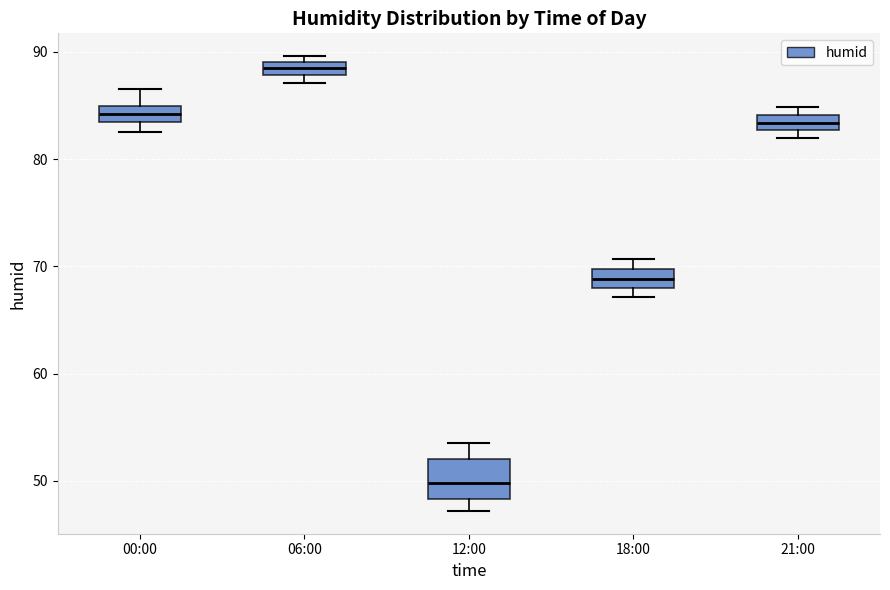

Which box's median line is the lowest?

12:00